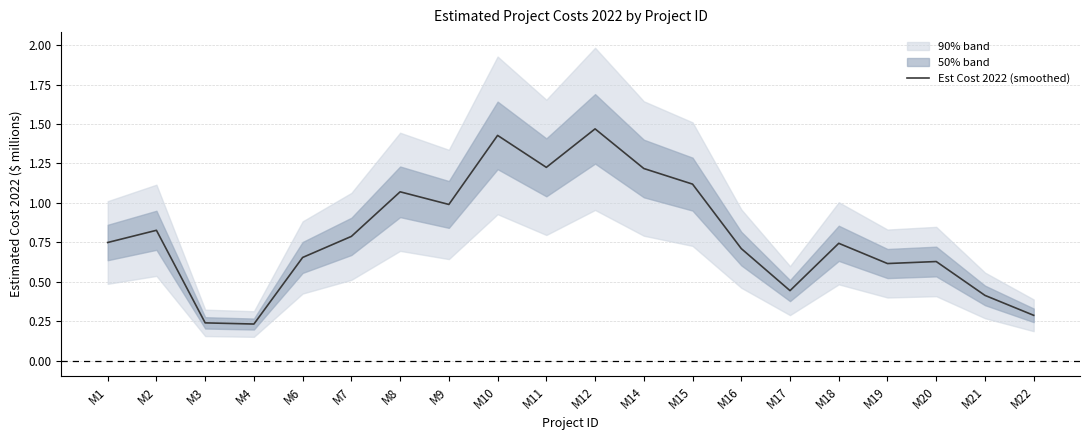

What is the average value?

0.8